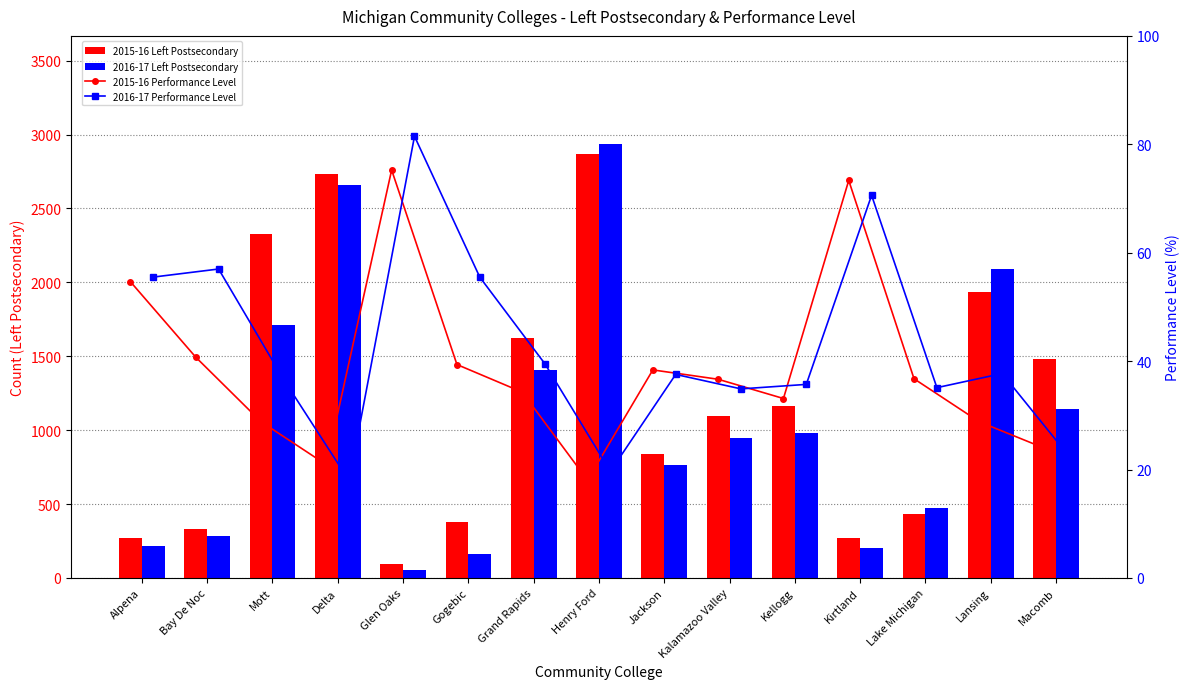

The 2015-16 Performance Level series shows 53.2 at Kellogg. True or false?

False